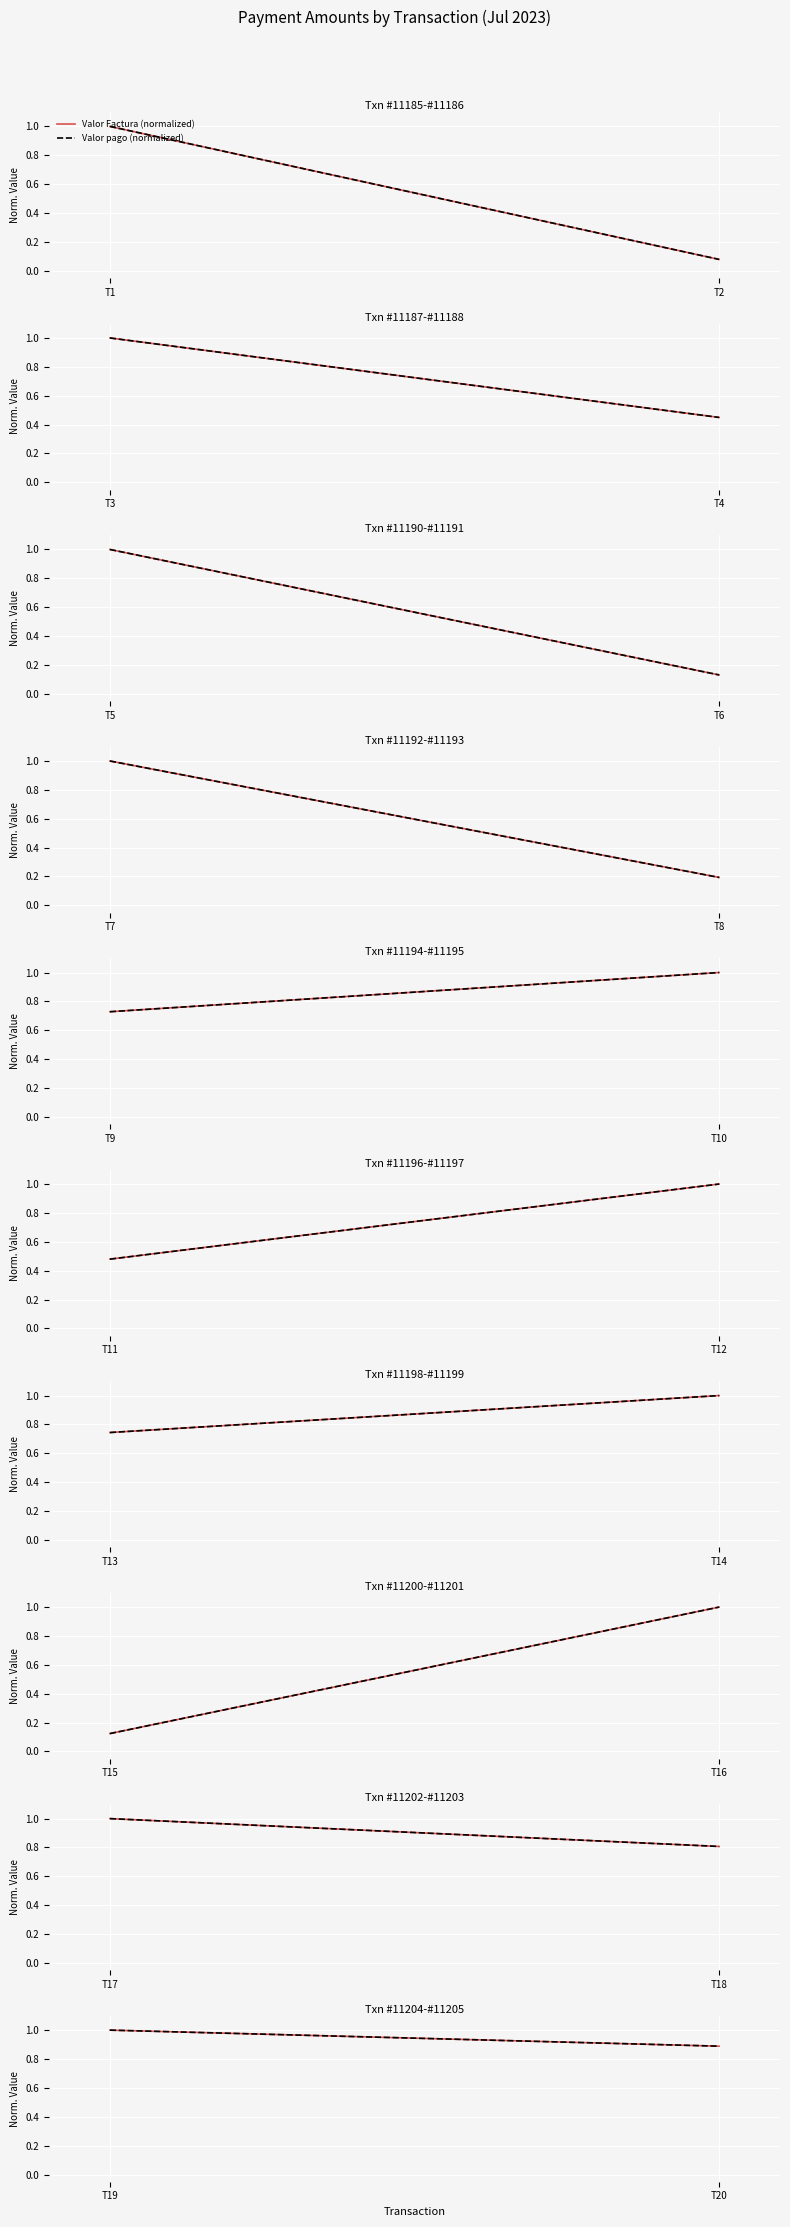

Is it true that Valor pago (normalized) equals 1.0 at T19?

True